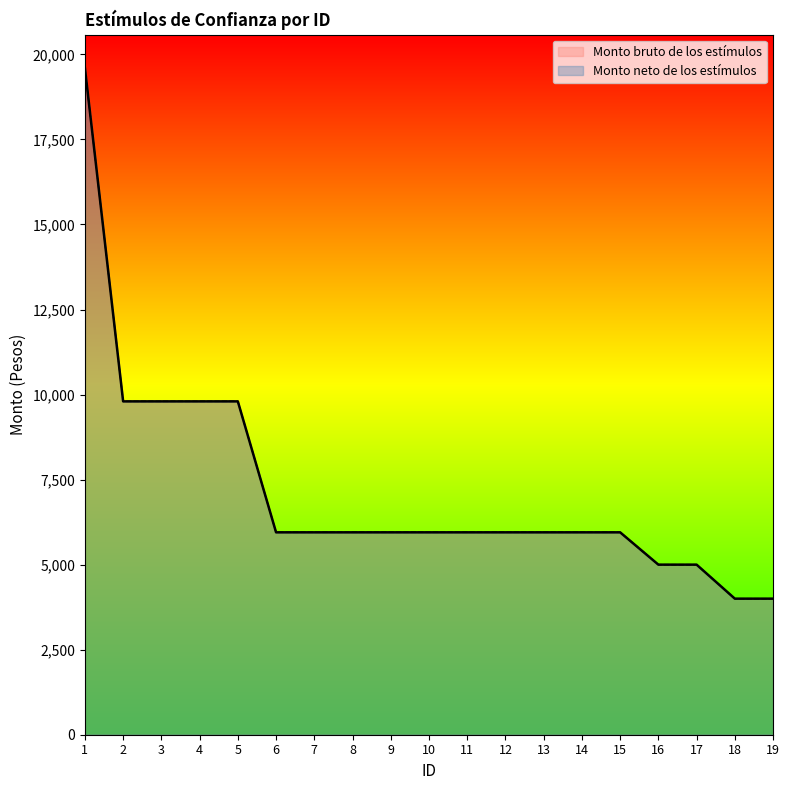

True or false: Monto neto de los estímulos has a value of 4449 at 1.

False